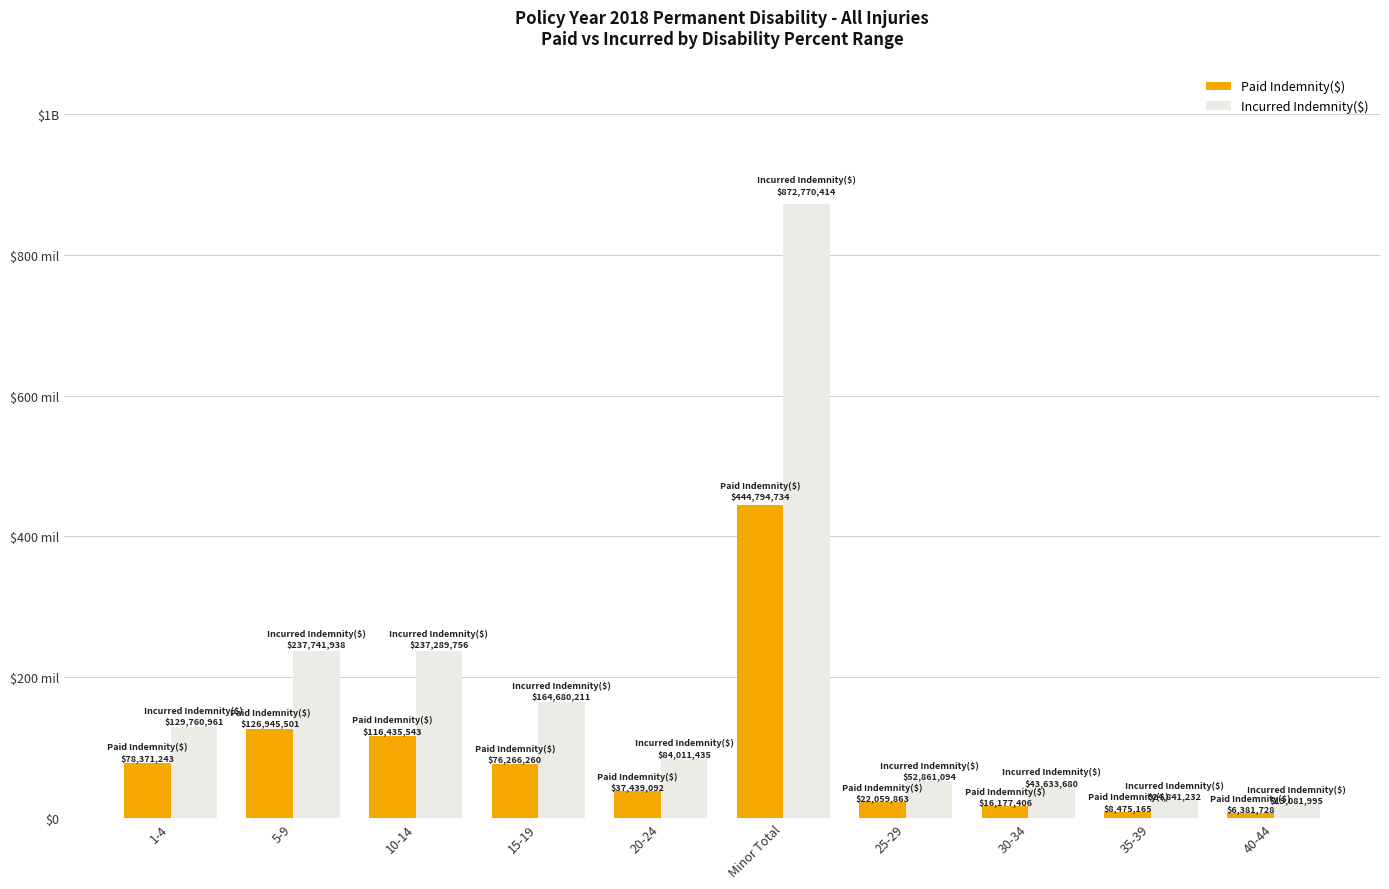

Does the chart contain stacked bars?

No